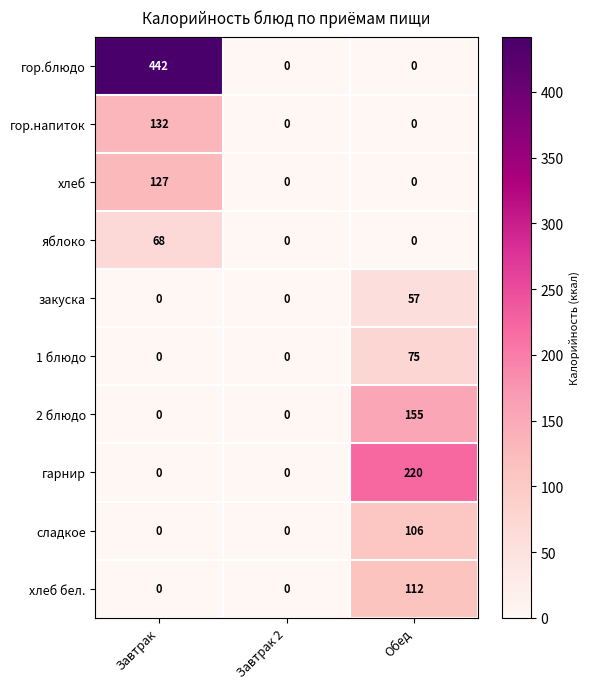

Which series has the widest spread of values?

гор.блюдо